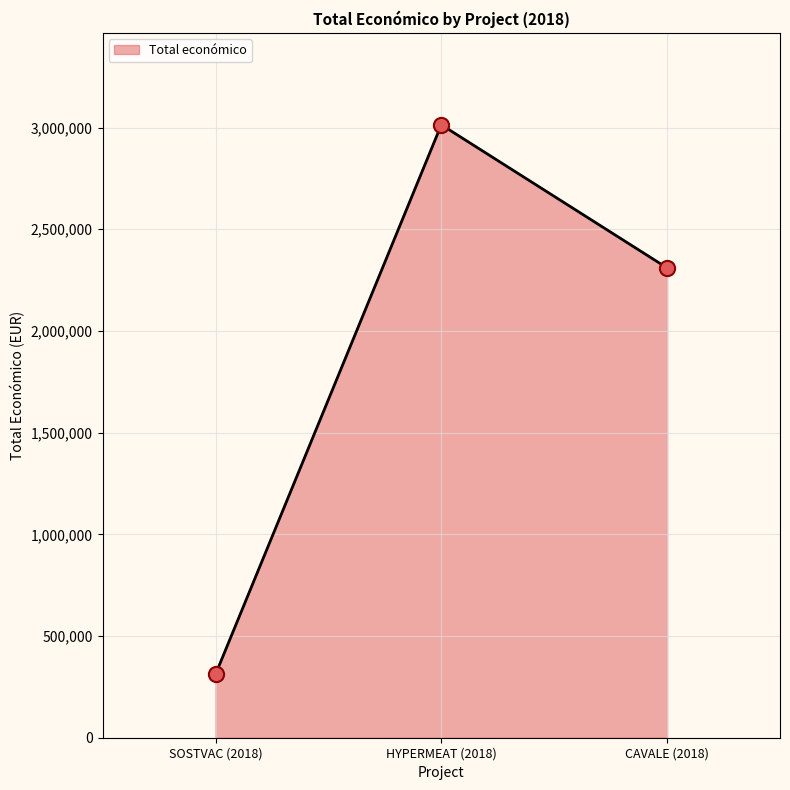

What is the change in value from HYPERMEAT (2018) to CAVALE (2018)?

-703848